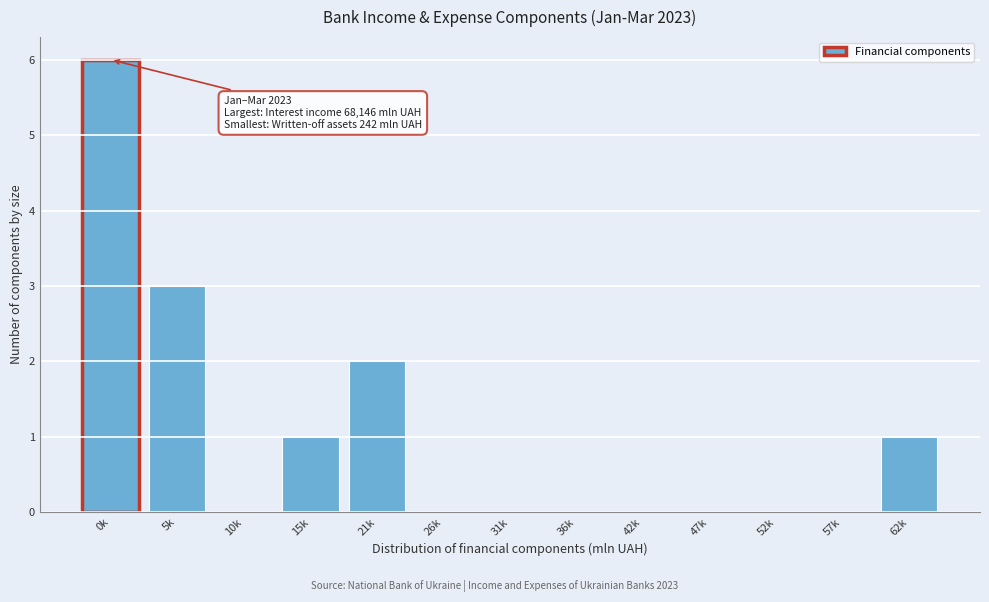

Reading left to right, what are all the values shown in this chart?

0k=6	5k=3	10k=0	15k=1	21k=2	26k=0	31k=0	36k=0	42k=0	47k=0	52k=0	57k=0	62k=1